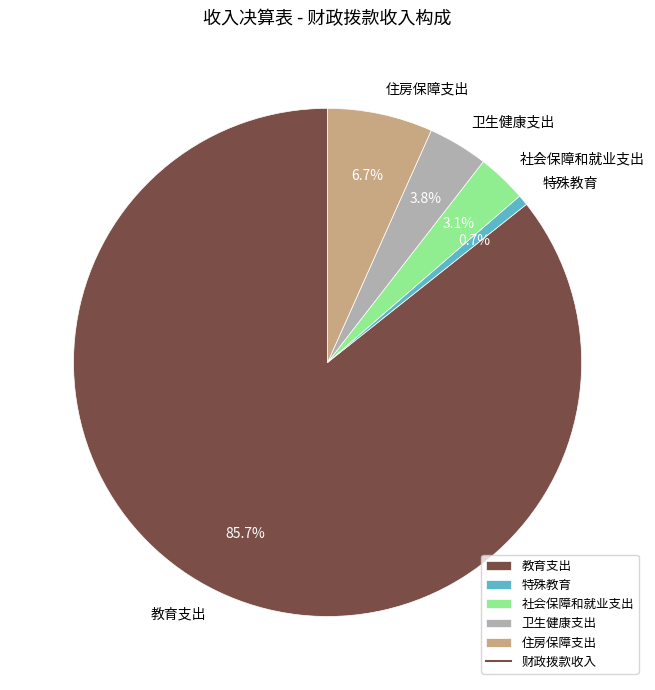

Count the number of slices in the pie.

5